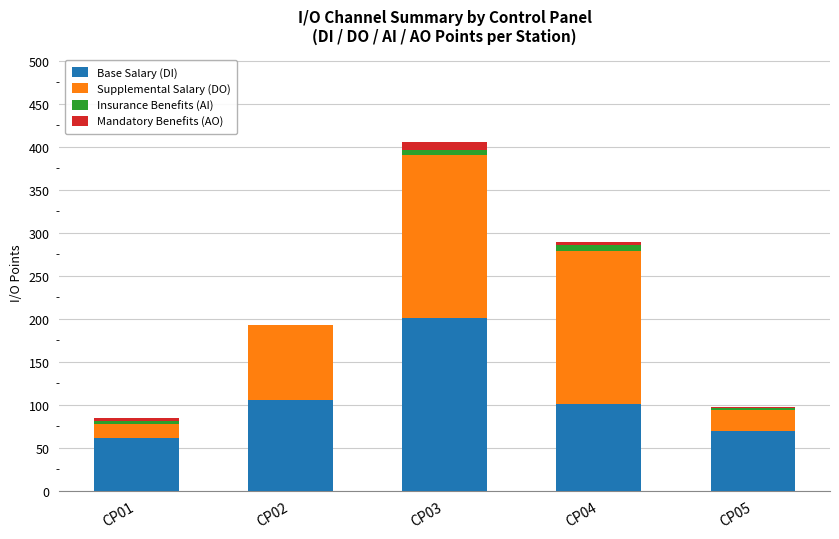

Are the bars grouped side by side (vs. stacked)?

No